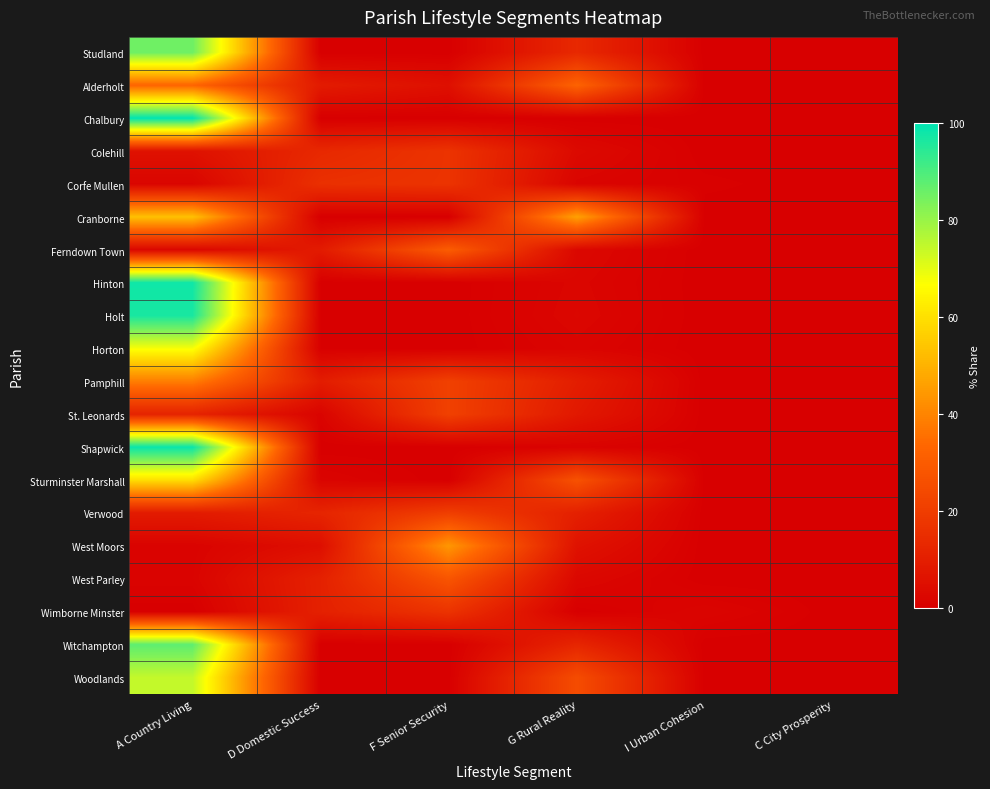

What is the spread (max minus min) of values at I Urban Cohesion?

2.0